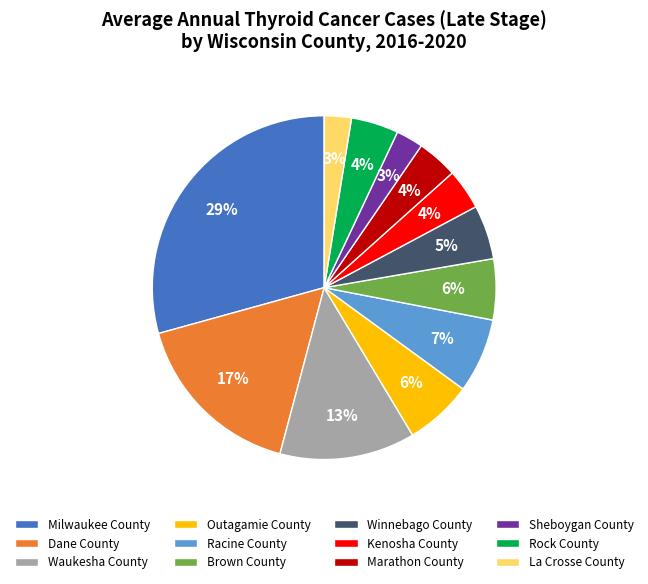

Which slice is the largest?

Milwaukee County